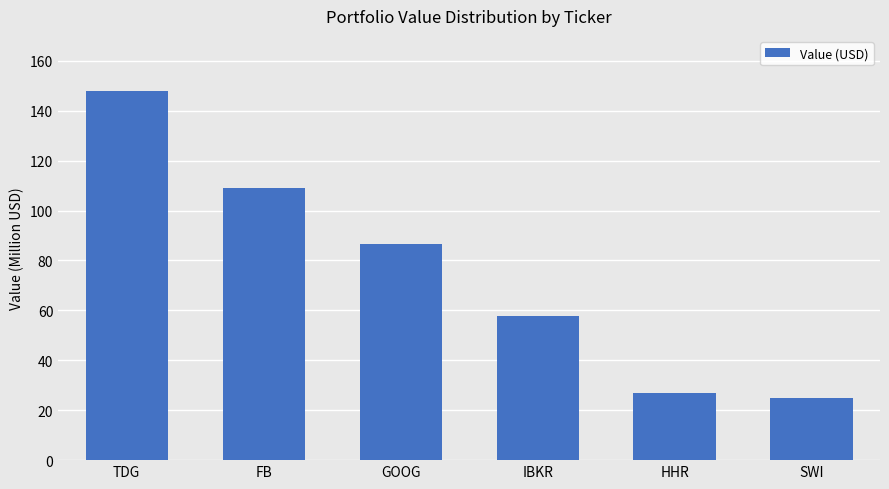

What is the maximum value shown in the chart?

147.8